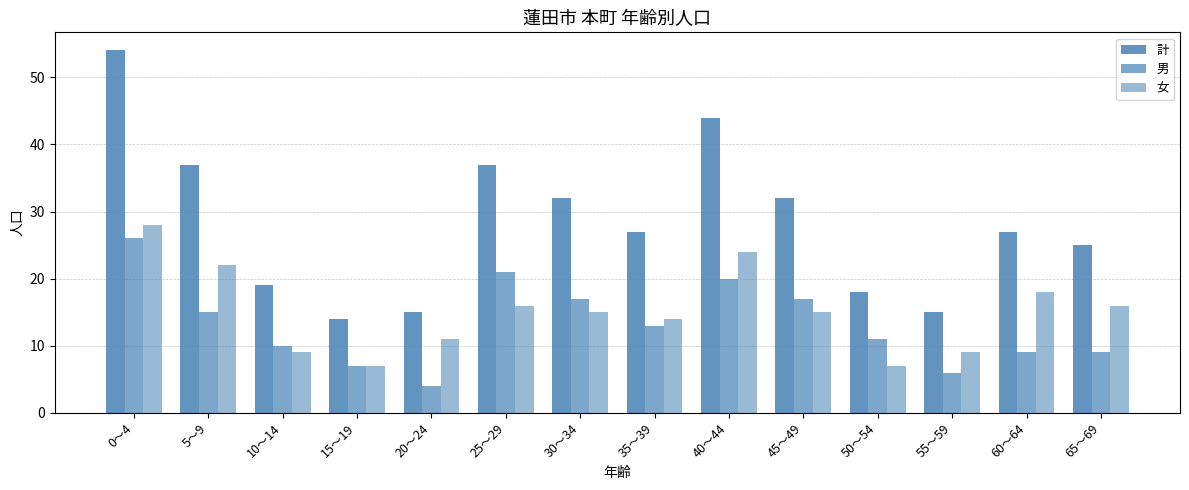

Count the number of categories in the chart.

14